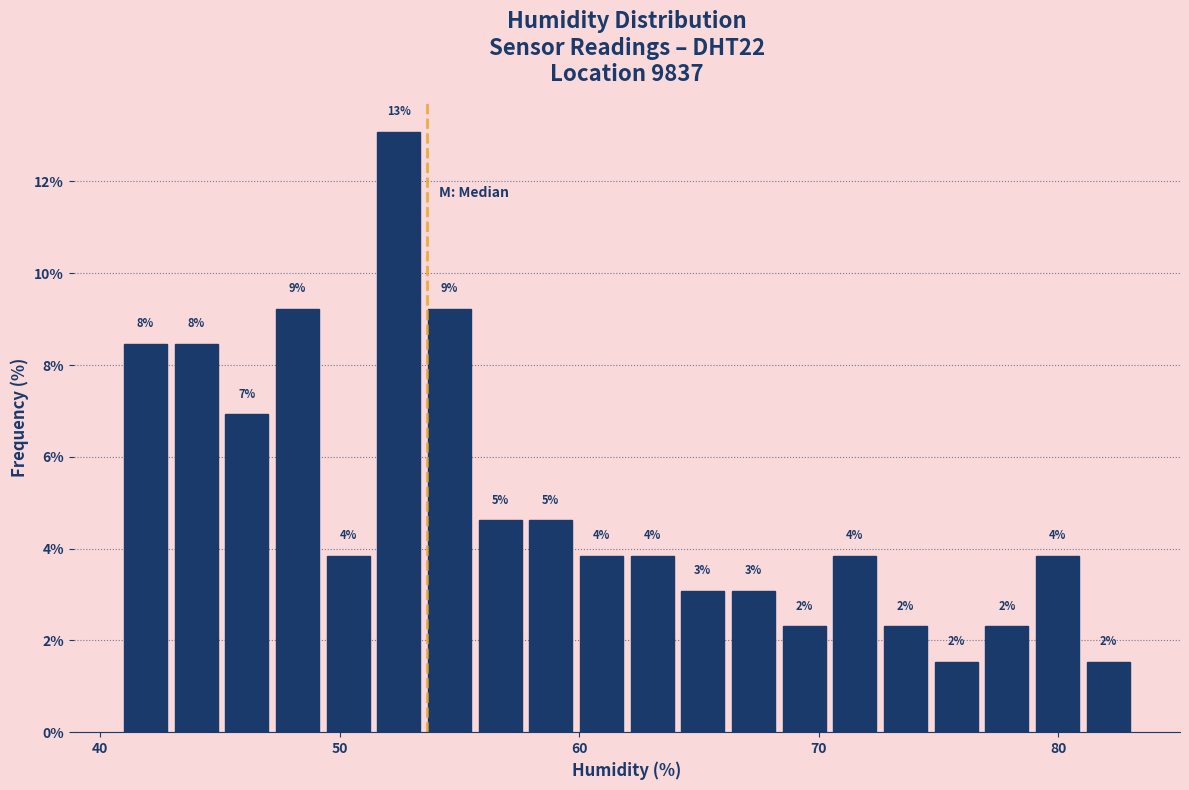

Read against the x-axis, roughly where is the centre of the tallest bar?

52